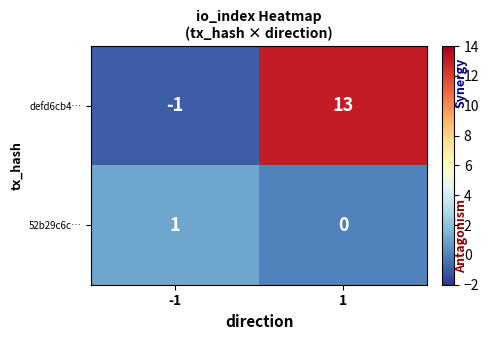

Which series has the widest spread of values?

defd6cb4…